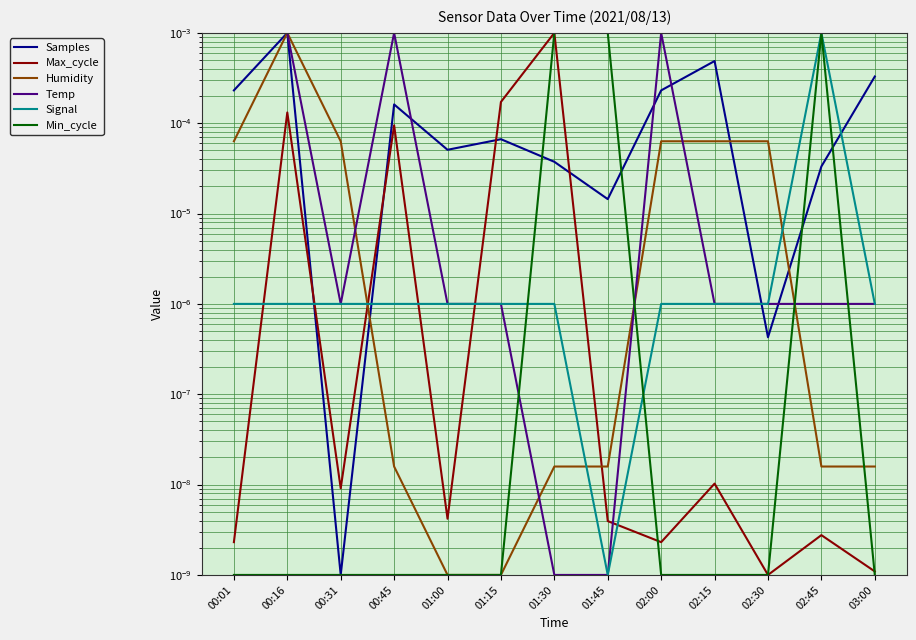

Where do Samples and Signal first cross each other?

00:16 and 00:31